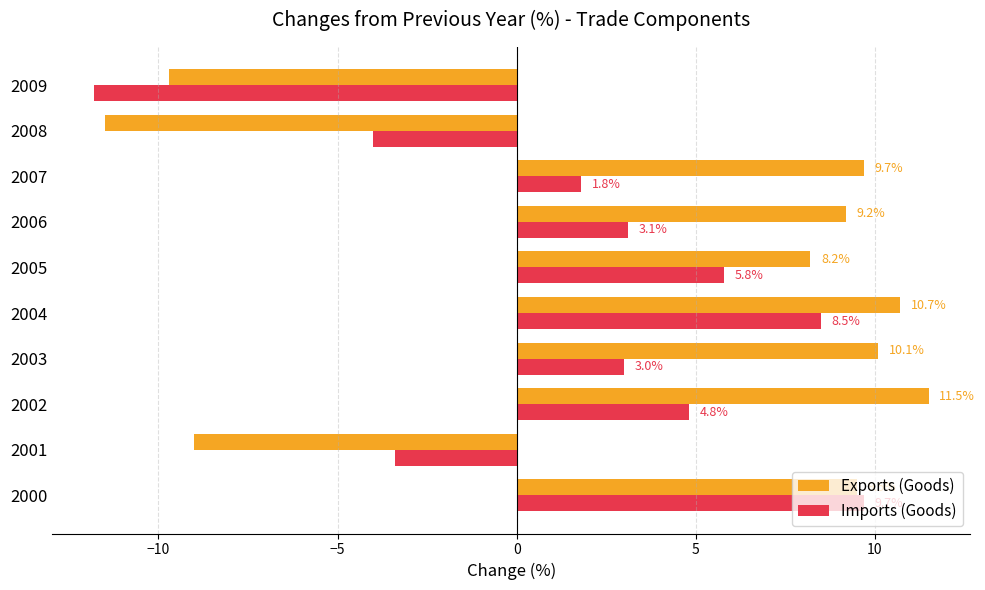

Which series has the largest total across all categories?

Exports (Goods)